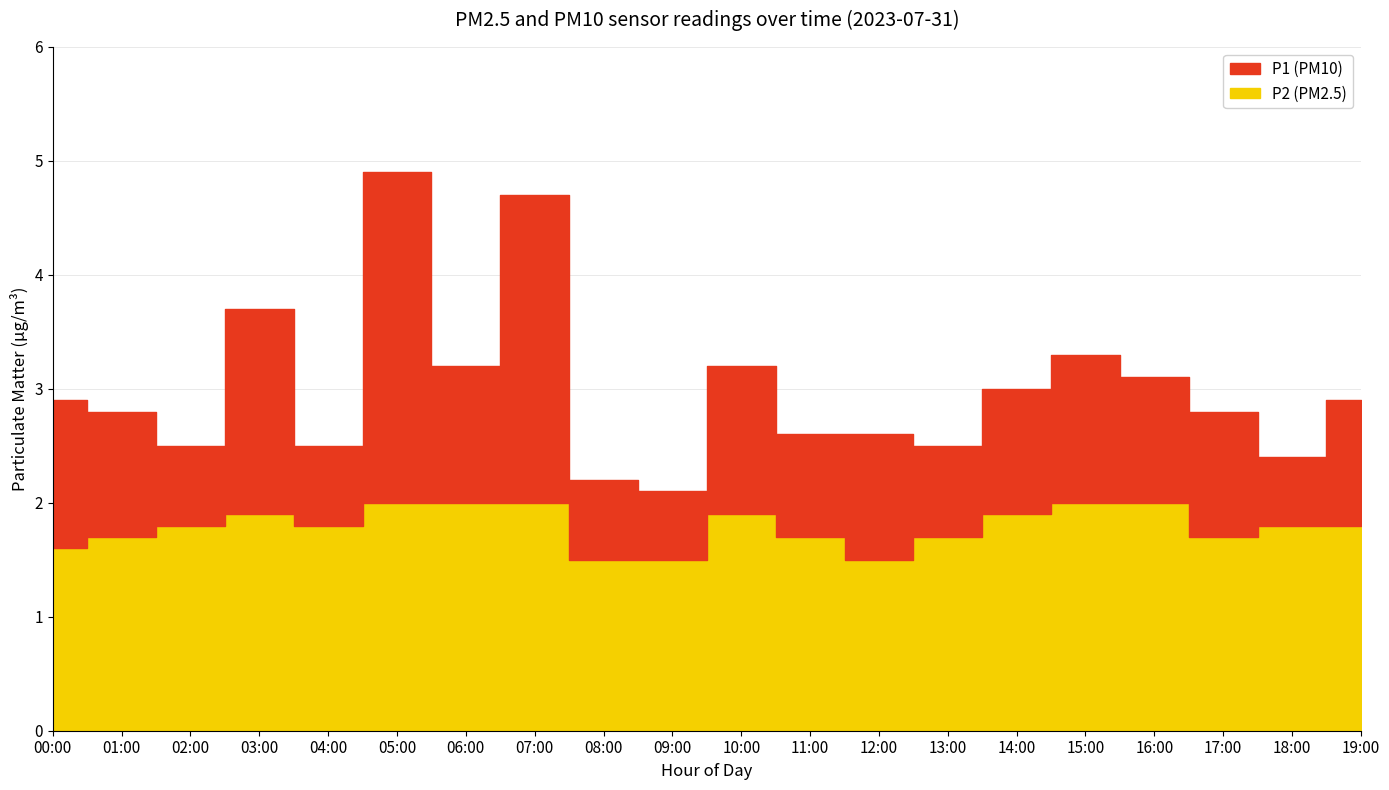

What is the sum of all P1 values?

59.9